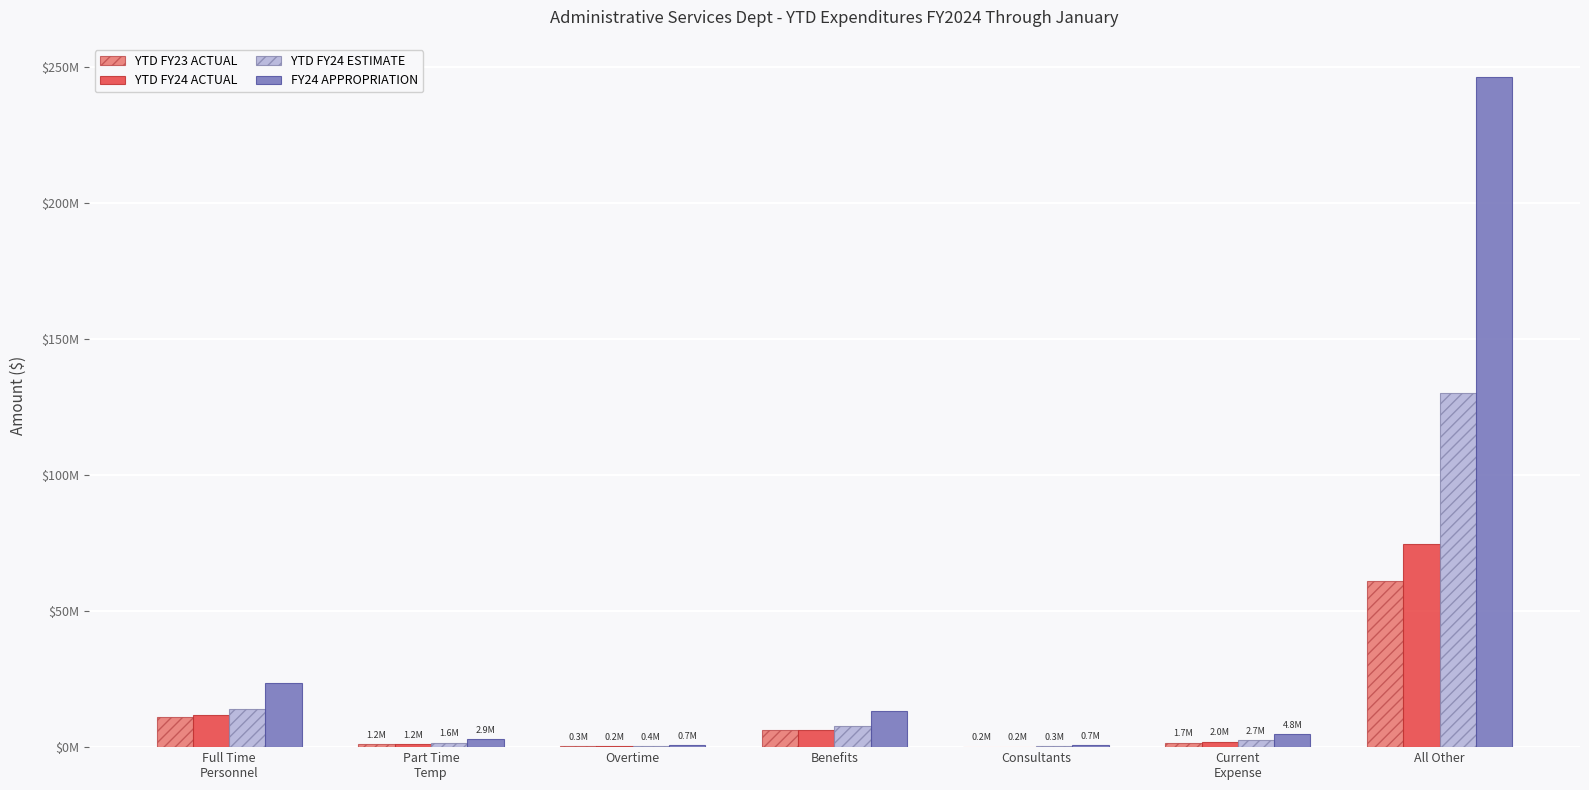

Reading right to left, transcribe all the data shown in this chart.

YTD FY23 ACTUAL: All Other=61061524	Current
Expense=1654380	Consultants=209112	Benefits=6177399	Overtime=270871	Part Time
Temp=1195563	Full Time
Personnel=11226119
YTD FY24 ACTUAL: All Other=74589750	Current
Expense=2040526	Consultants=211627	Benefits=6123843	Overtime=239320	Part Time
Temp=1241597	Full Time
Personnel=11660438
YTD FY24 ESTIMATE: All Other=130027187	Current
Expense=2680675	Consultants=336958	Benefits=7895487	Overtime=443061	Part Time
Temp=1645025	Full Time
Personnel=13915926
FY24 APPROPRIATION: All Other=246207236	Current
Expense=4796294	Consultants=701814	Benefits=13383699	Overtime=740870	Part Time
Temp=2853359	Full Time
Personnel=23657983